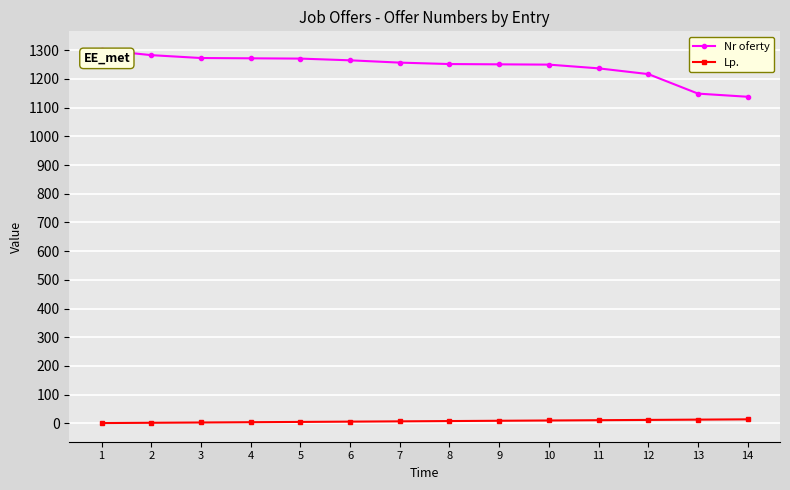

What is the maximum value shown in the chart?

1301